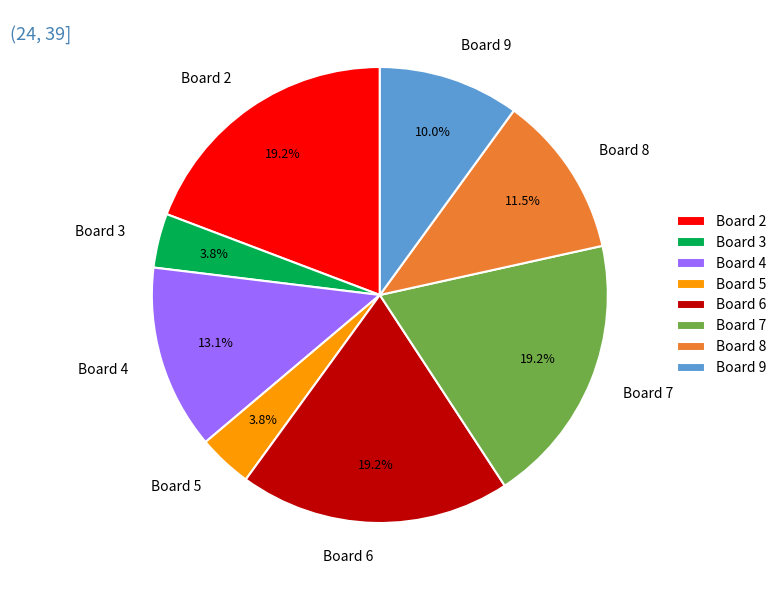

Which has a higher value, Board 5 or Board 8?

Board 8